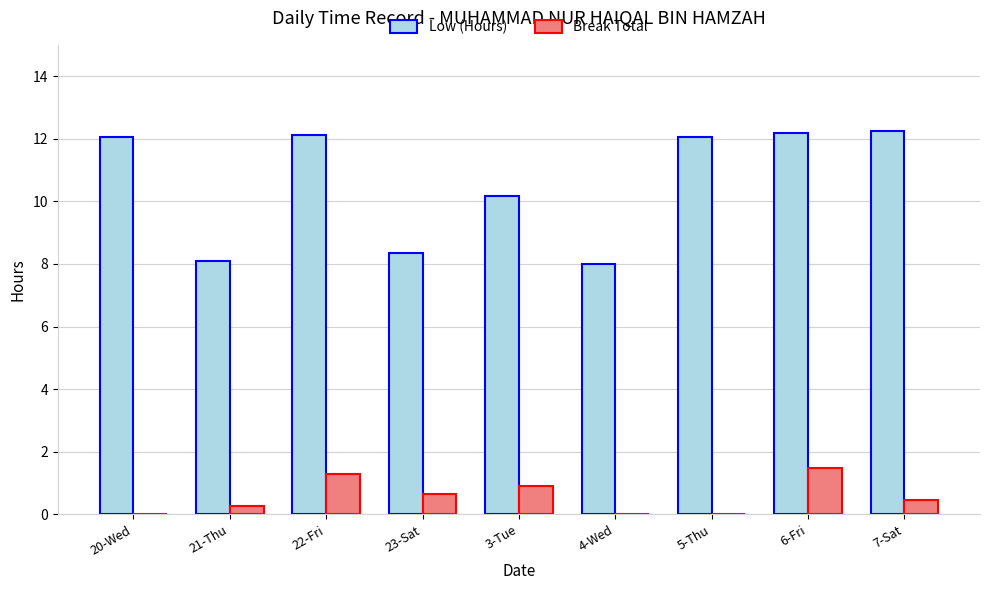

Are the bars grouped side by side (vs. stacked)?

Yes